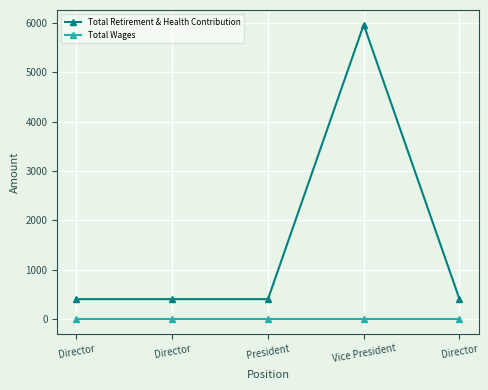

At which category does the chart reach its minimum across all series?

Director